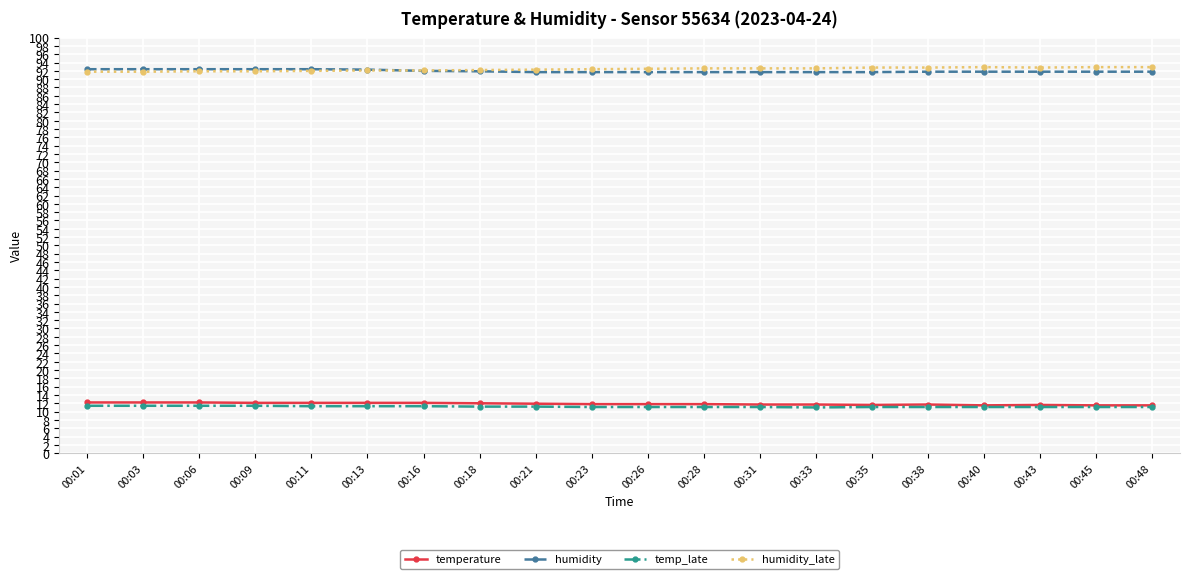

True or false: humidity_late and temperature intersect in this chart.

False